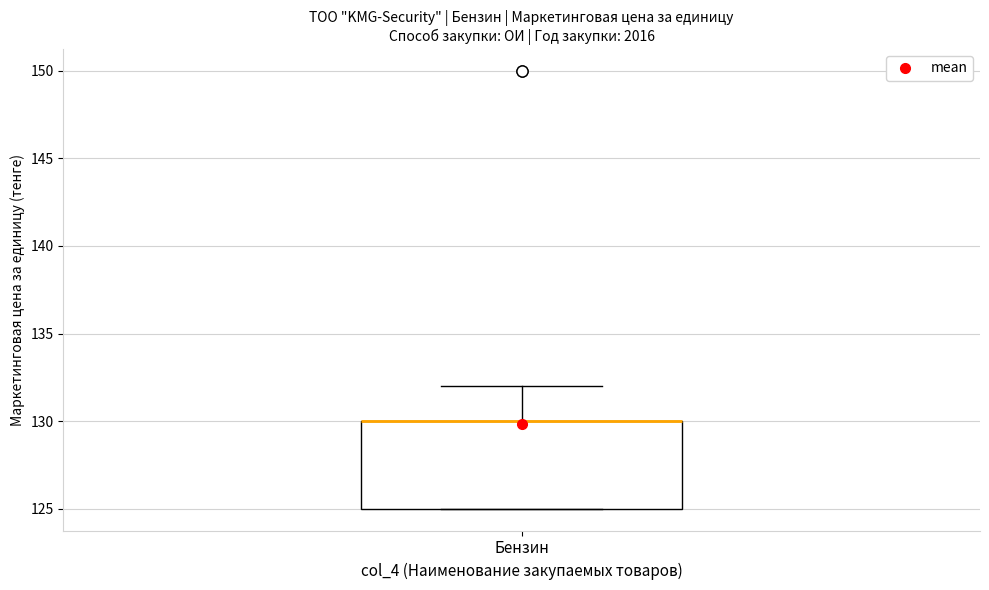

Where is the upper edge of the box for Бензин on the y-axis? The values are not printed on the chart, so give them approximately, as read against the axis.

130